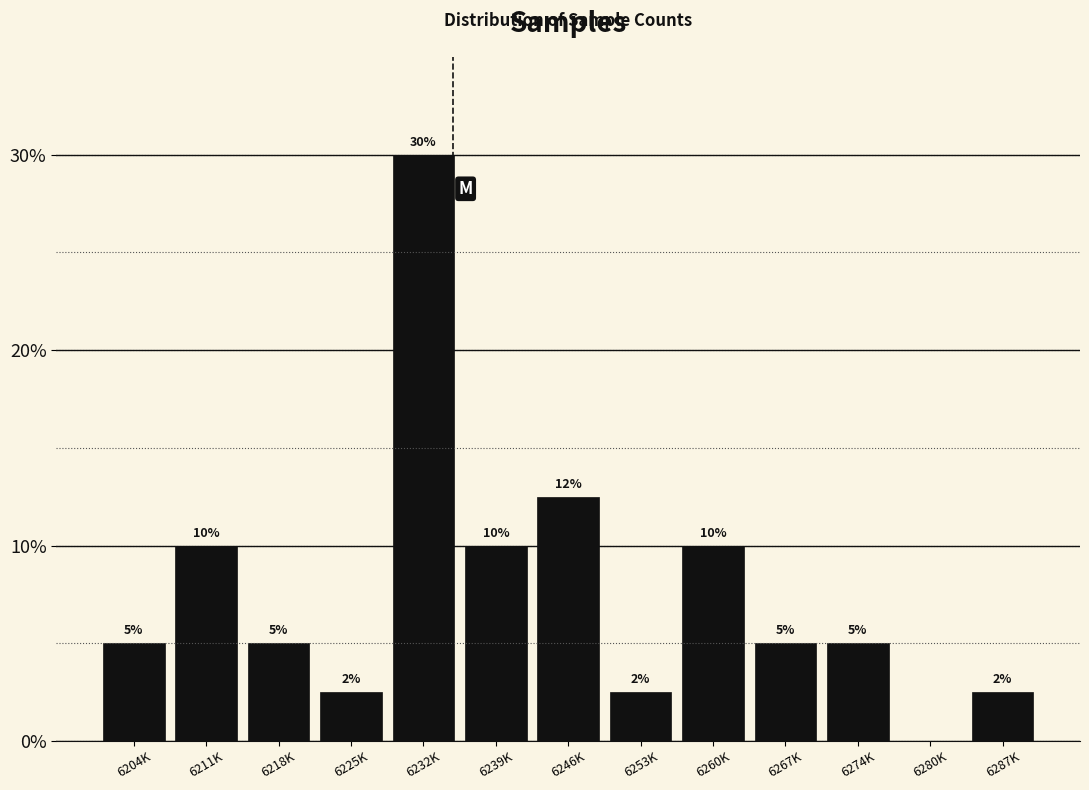

Which label corresponds to the largest value in the chart?

6232K